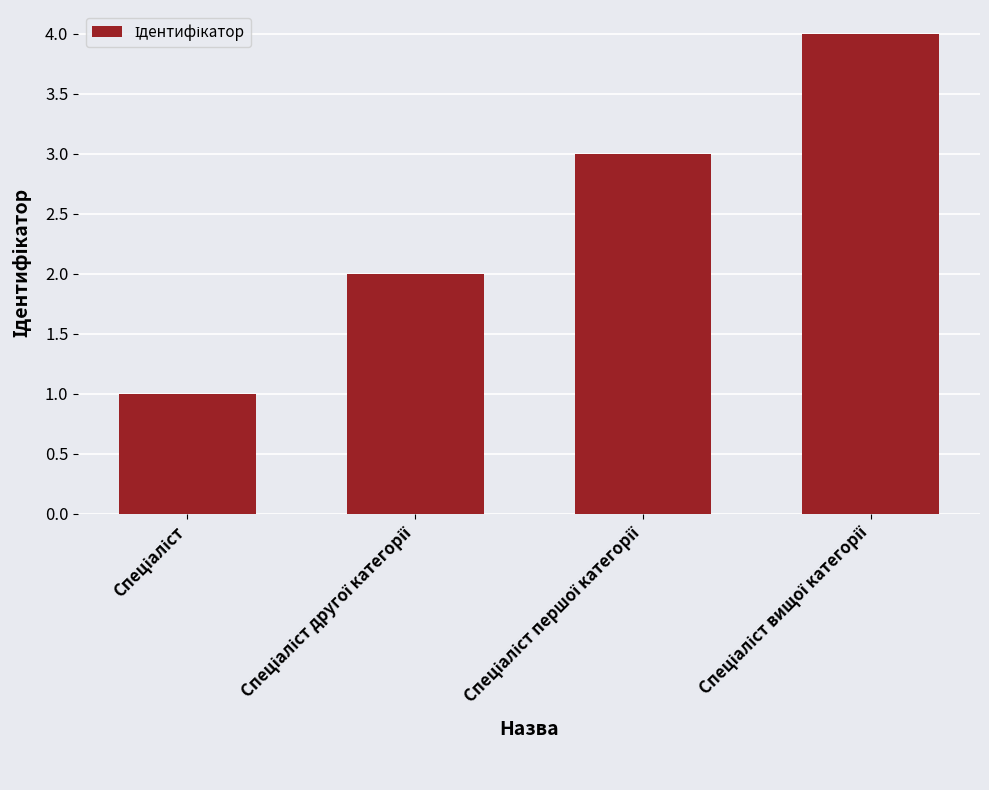

What is the difference between the maximum and minimum values?

3